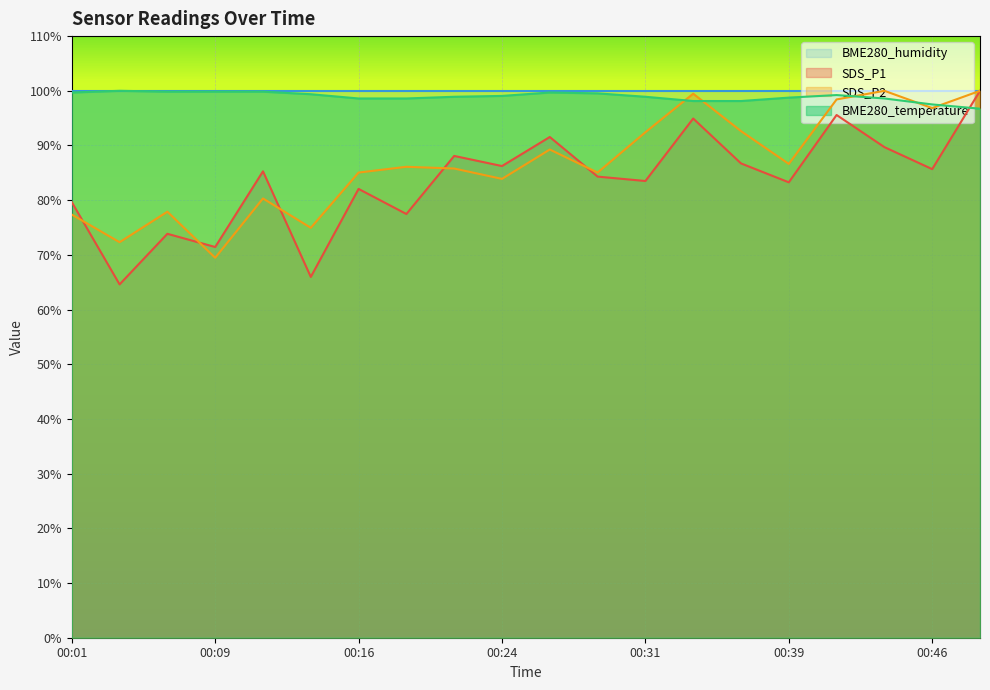

The value of SDS_P1 at 00:19 is 77.5. True or false?

True